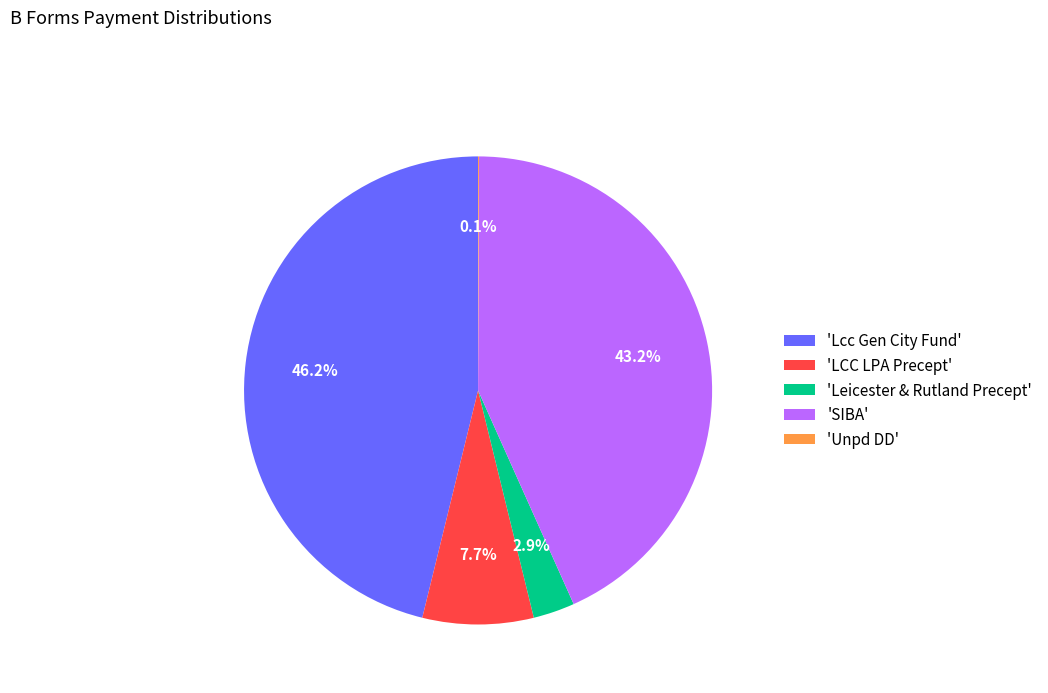

Is the sum of 'Lcc Gen City Fund' and 'SIBA' greater than half?

Yes